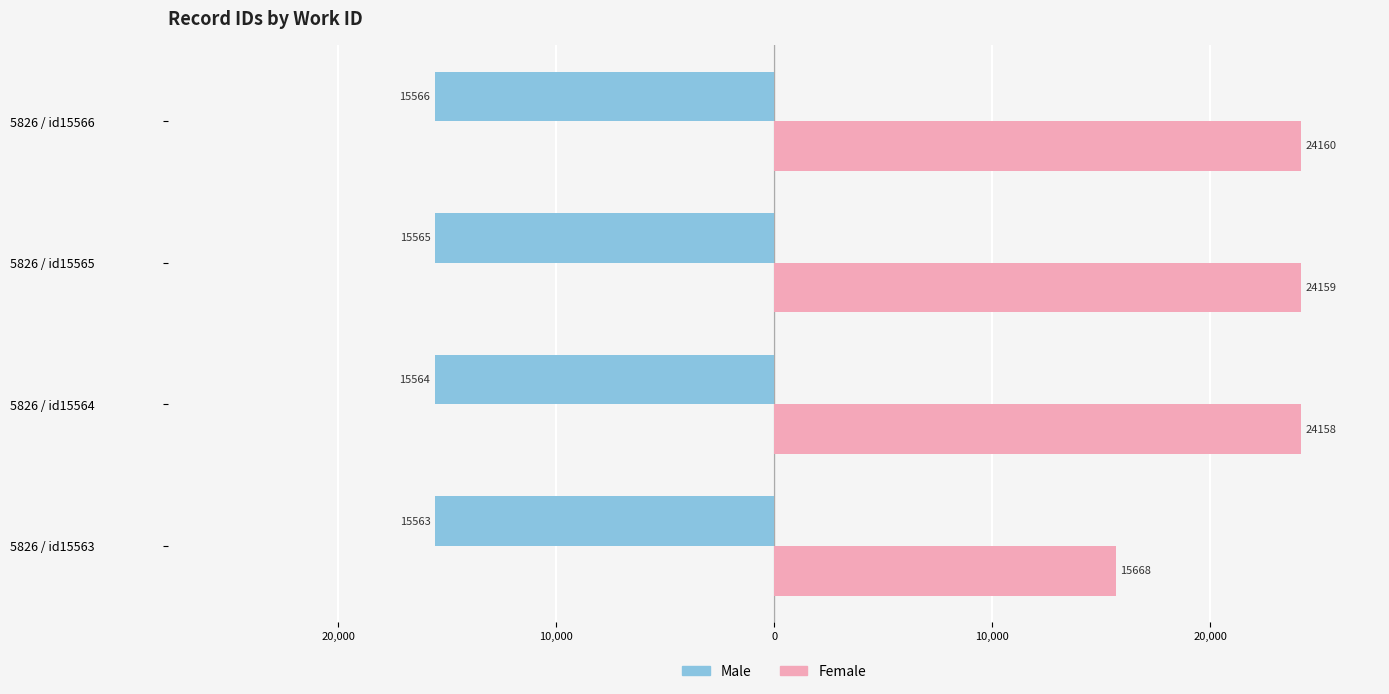

What are all the series names shown in the legend?

Male, Female